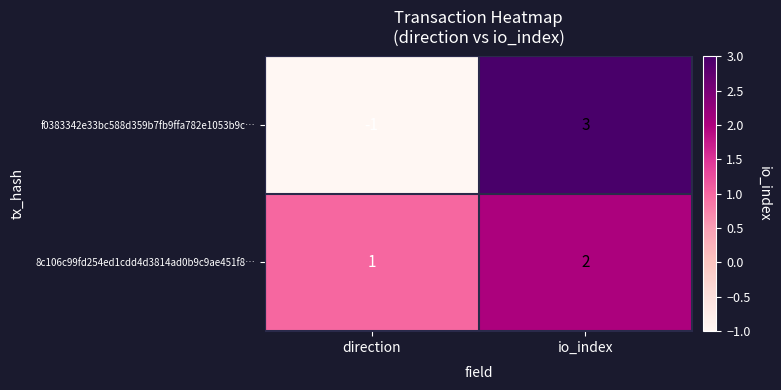

True or false: f0383342e33bc588d359b7fb9ffa782e1053b9c… has a value of 2 at io_index.

False